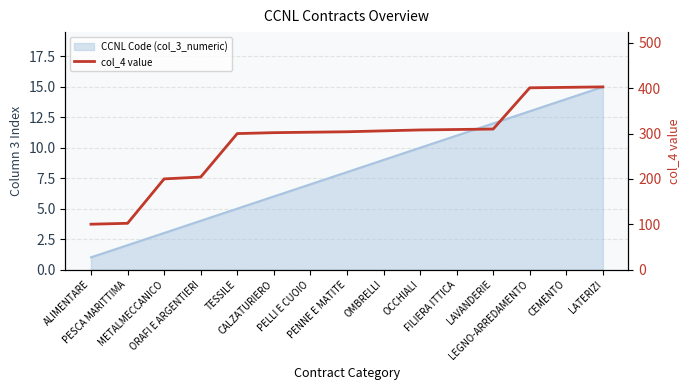

What is the difference between the values at OMBRELLI and FILIERA ITTICA?

3